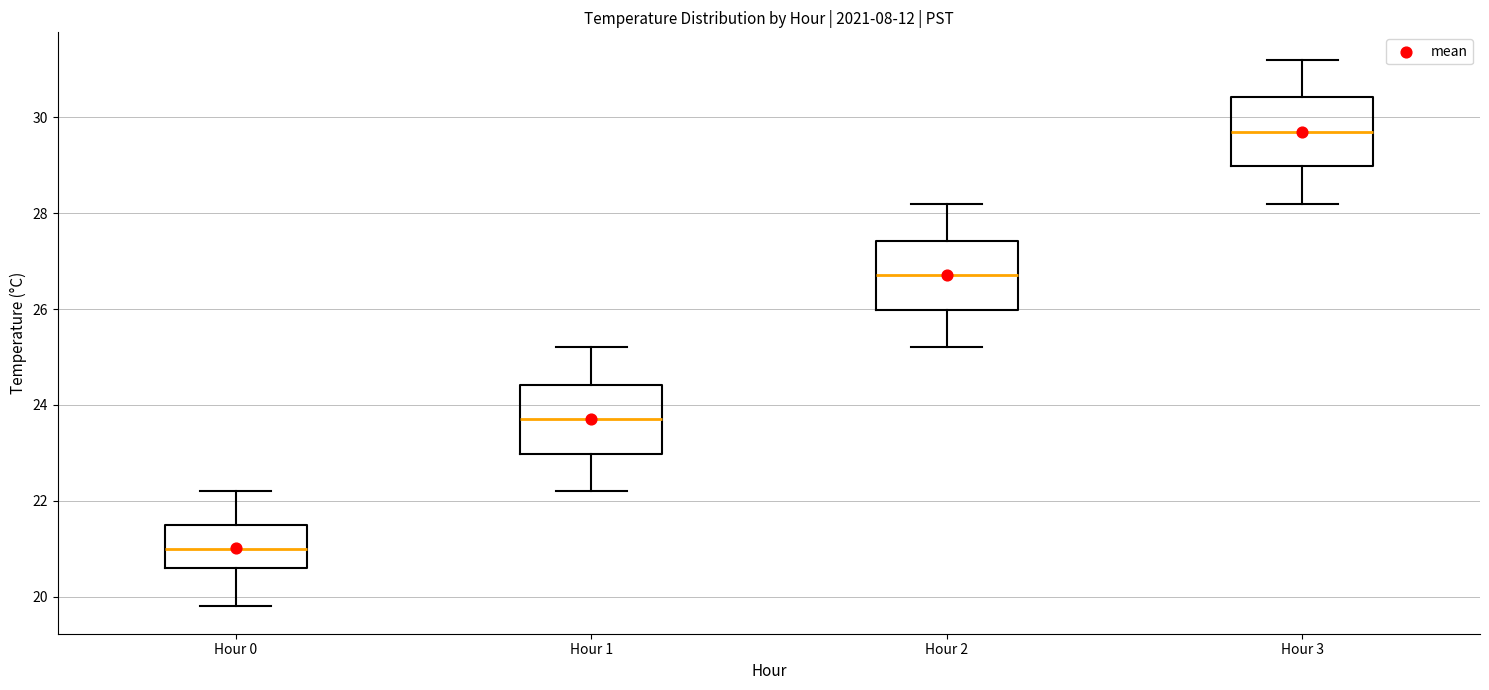

Reading left to right, transcribe this box plot: for each box, give where its median line is, the range the box spans, and where its two whiskers end, as read against the y-axis. The values are not printed on the chart, so give them approximately, as read against the axis.

Hour 0: median 21.0, box 20.6 to 21.6, whiskers 19.8 to 22.2
Hour 1: median 23.8, box 23.0 to 24.4, whiskers 22.2 to 25.2
Hour 2: median 26.8, box 26.0 to 27.4, whiskers 25.2 to 28.2
Hour 3: median 29.8, box 29.0 to 30.4, whiskers 28.2 to 31.2